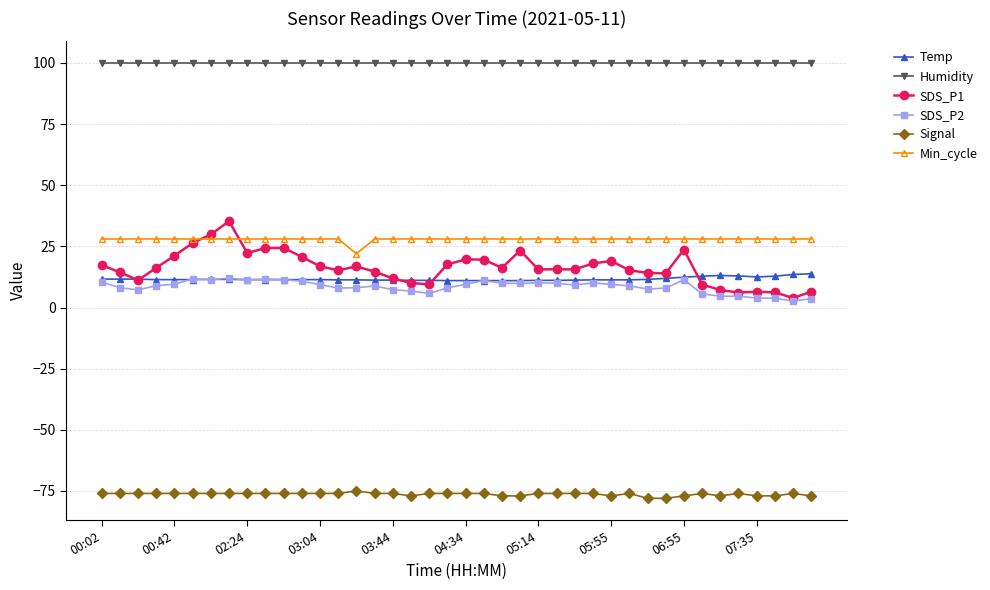

True or false: Humidity and SDS_P2 intersect in this chart.

False